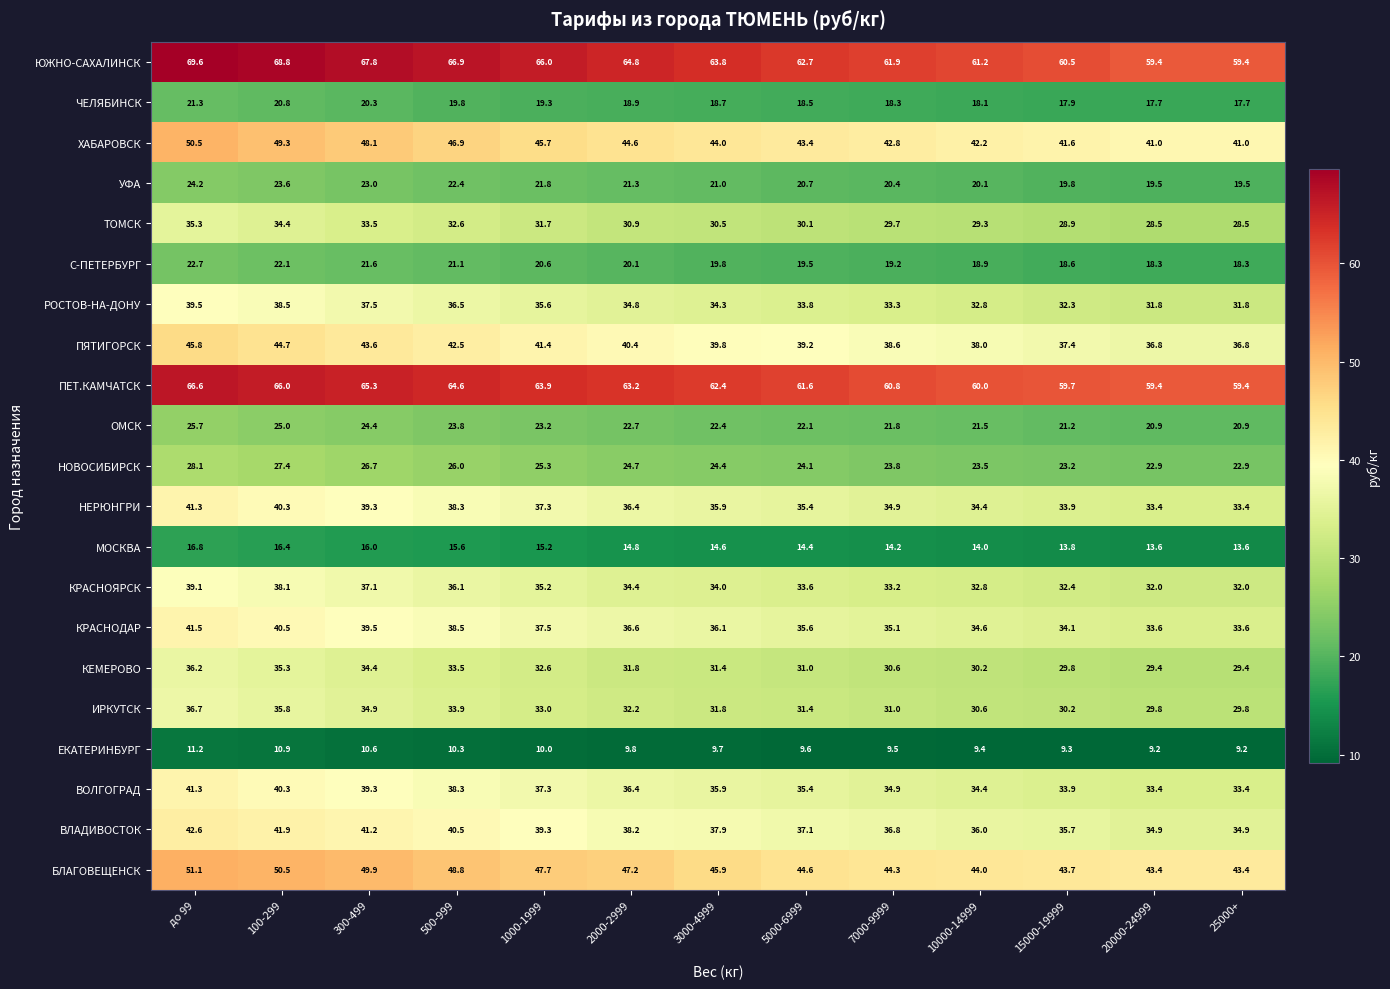

At which category is the sum across all series the highest?

до 99